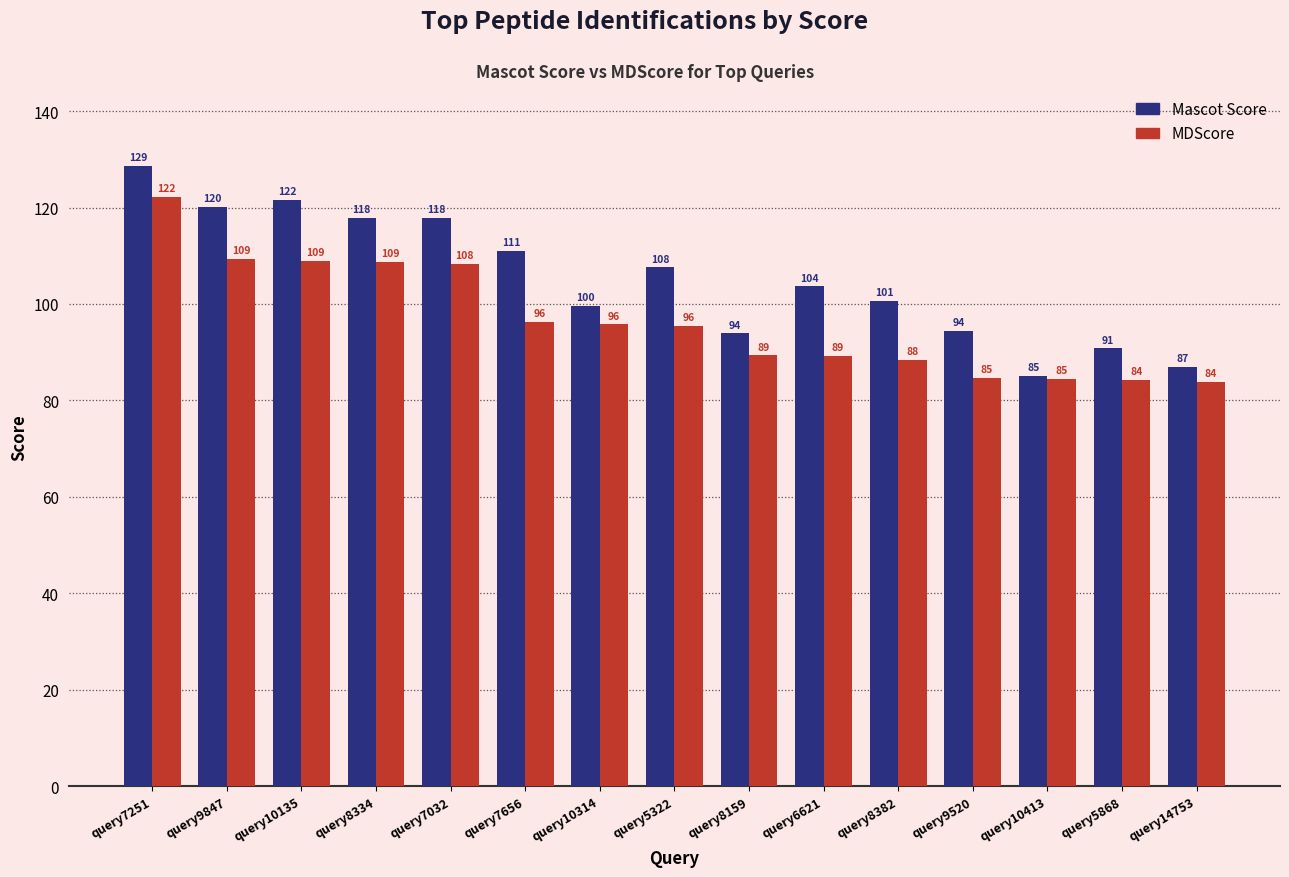

Between query8334 and query7656, which series saw the biggest shift?

MDScore